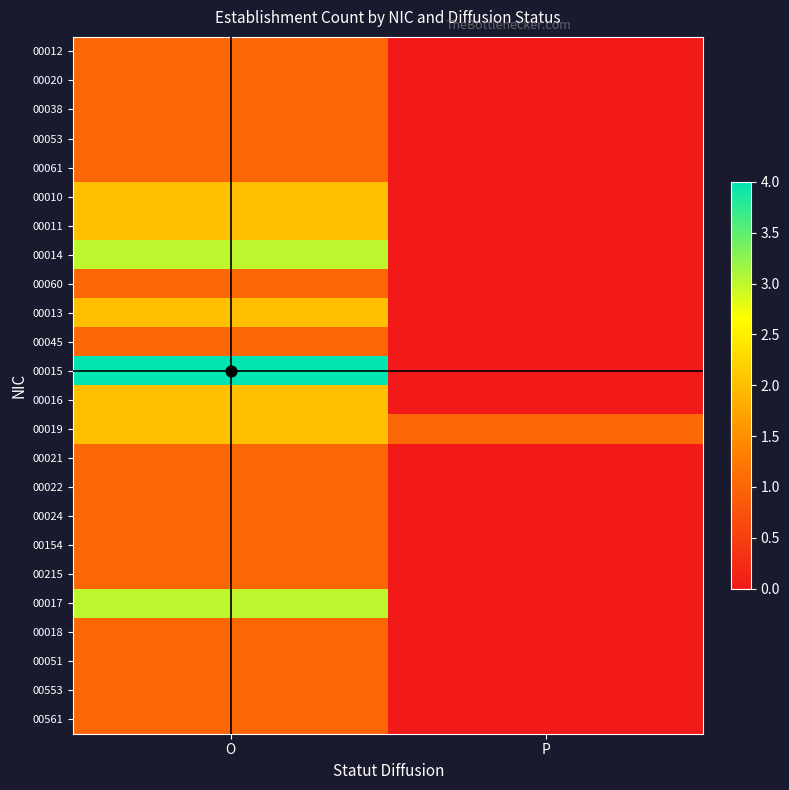

Reading left to right, list all the values displayed in this chart.

00012: O=1	P=0
00020: O=1	P=0
00038: O=1	P=0
00053: O=1	P=0
00061: O=1	P=0
00010: O=2	P=0
00011: O=2	P=0
00014: O=3	P=0
00060: O=1	P=0
00013: O=2	P=0
00045: O=1	P=0
00015: O=4	P=0
00016: O=2	P=0
00019: O=2	P=1
00021: O=1	P=0
00022: O=1	P=0
00024: O=1	P=0
00154: O=1	P=0
00215: O=1	P=0
00017: O=3	P=0
00018: O=1	P=0
00051: O=1	P=0
00553: O=1	P=0
00561: O=1	P=0